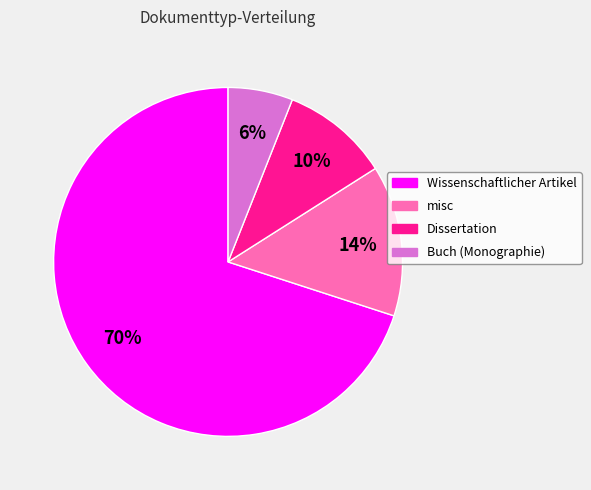

What percentage is the Wissenschaftlicher Artikel slice, to the nearest percent?

70%